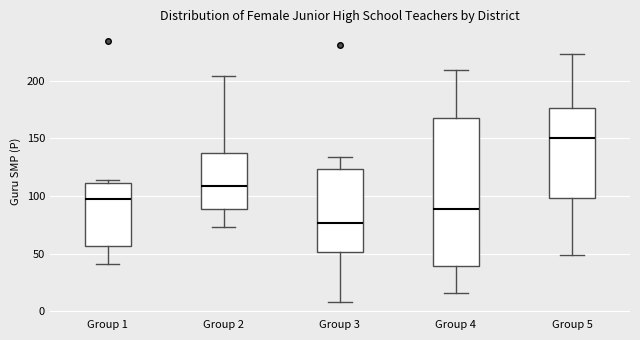

Where does the lower whisker of the box for Group 1 end on the y-axis? The values are not printed on the chart, so give them approximately, as read against the axis.

40